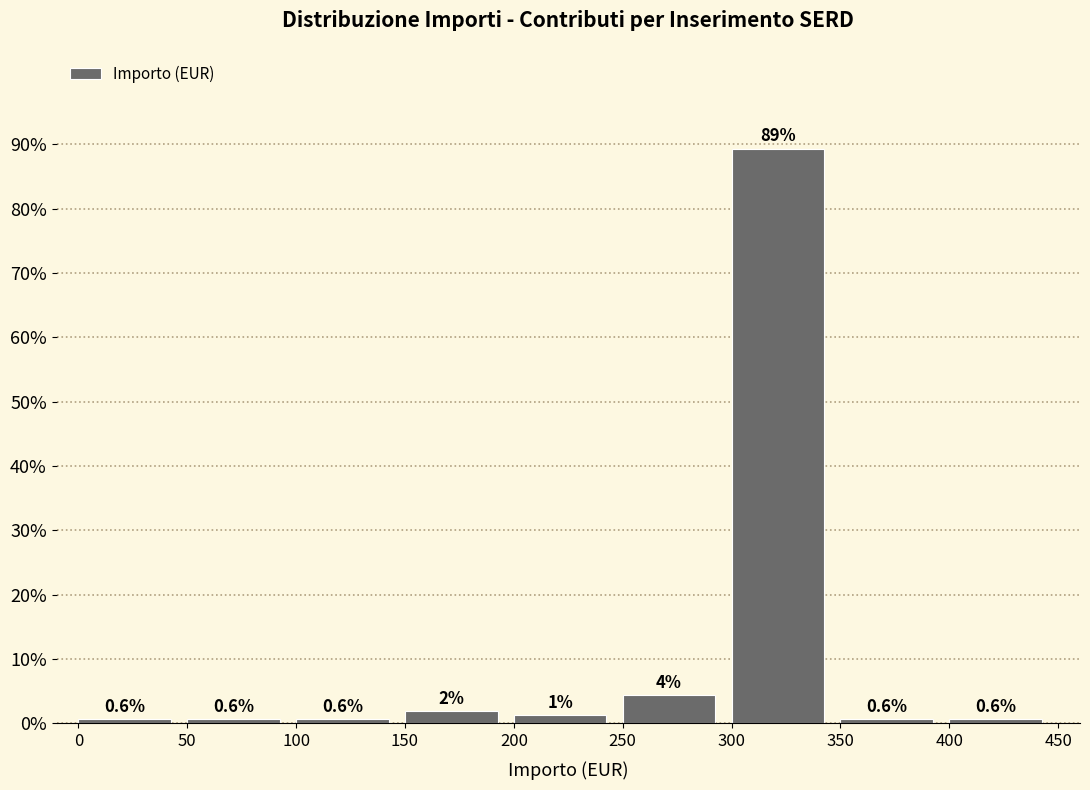

Over which range of the x-axis is the bar tallest?

300 to 350